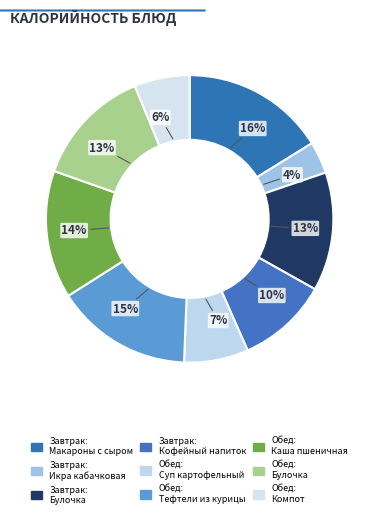

How many slices are in this pie chart?

9